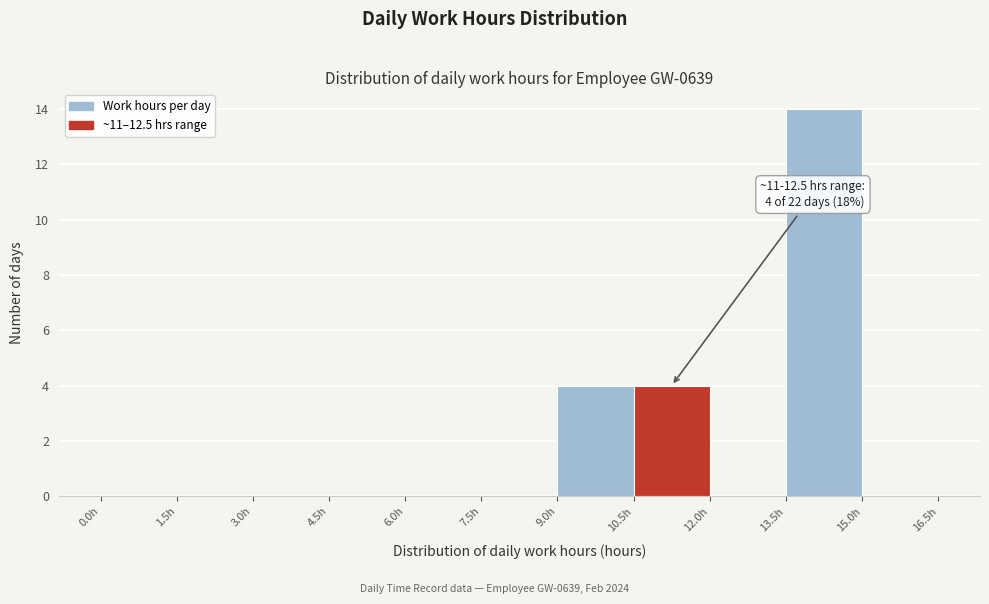

Over which range of the x-axis is the bar tallest?

13.5 to 15.0